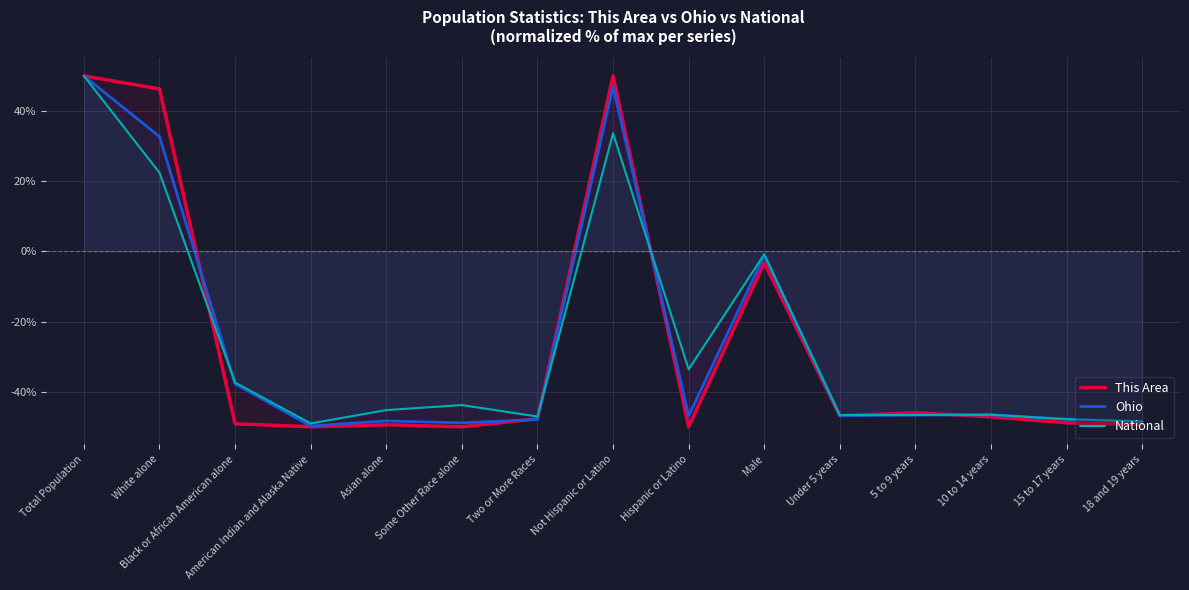

Rank the series at Asian alone from lowest to highest value.

This Area, Ohio, National